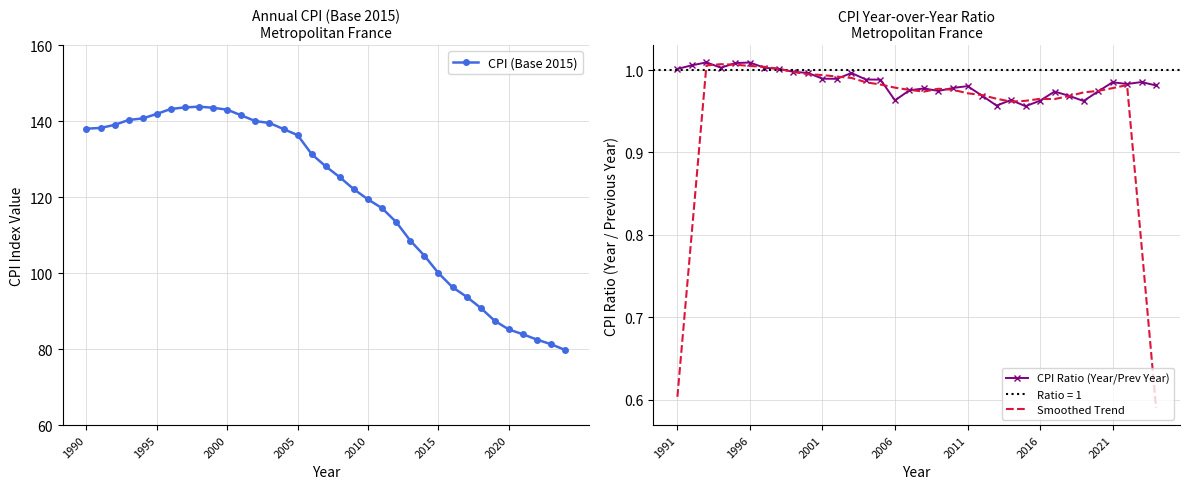

What is the average value?

120.0